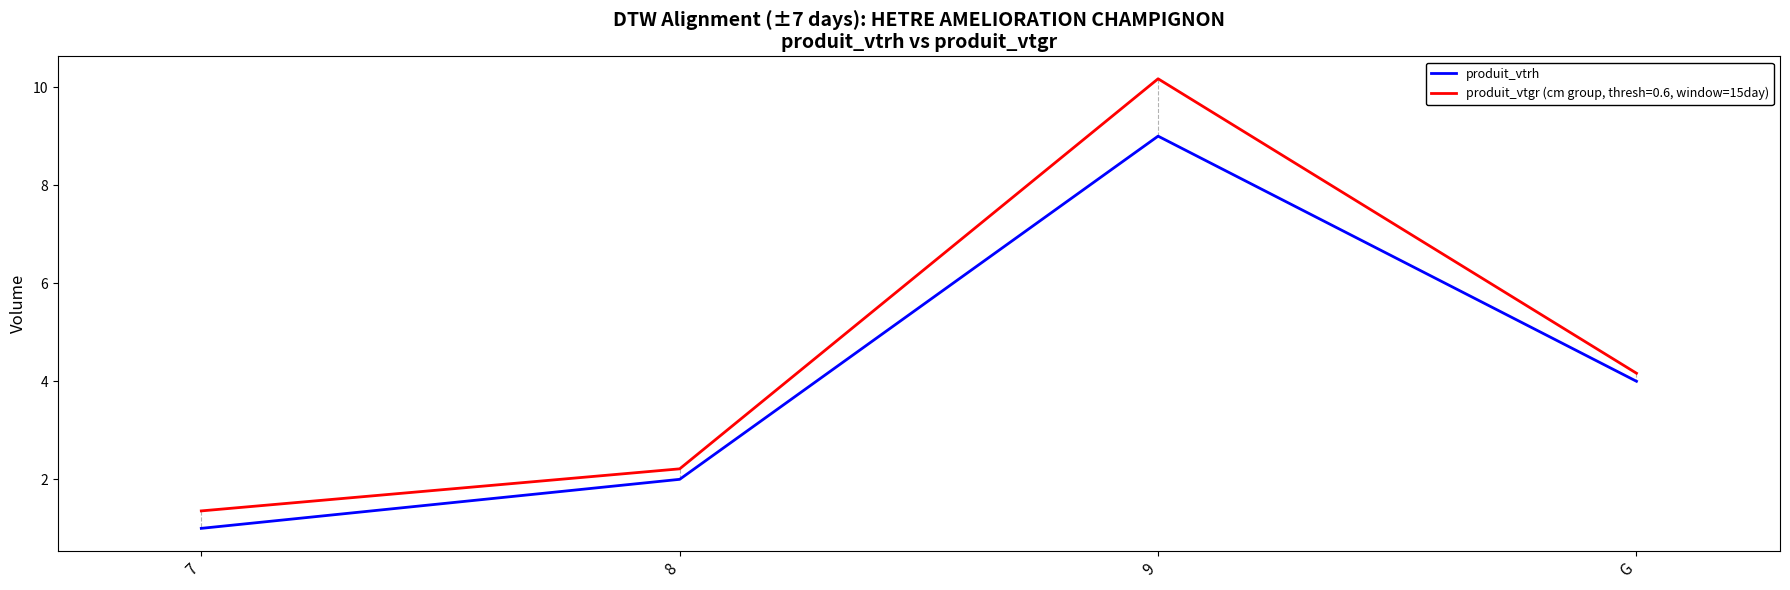

How many values in the produit_vtgr (cm group, thresh=0.6, window=15day) series are below 4?

2